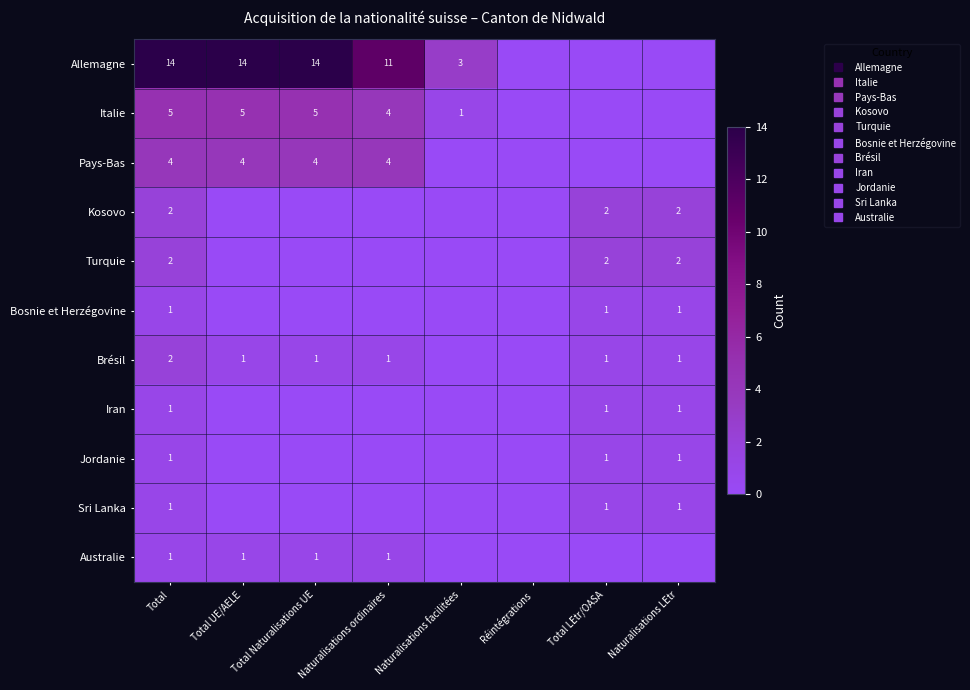

Rank the series at Réintégrations from highest to lowest value.

Allemagne, Italie, Pays-Bas, Kosovo, Turquie, Bosnie et Herzégovine, Brésil, Iran, Jordanie, Sri Lanka, Australie